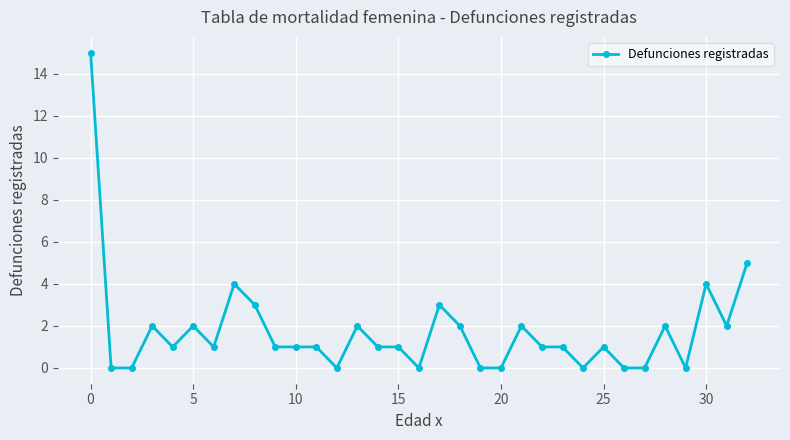

Does the chart have visible grid lines?

Yes